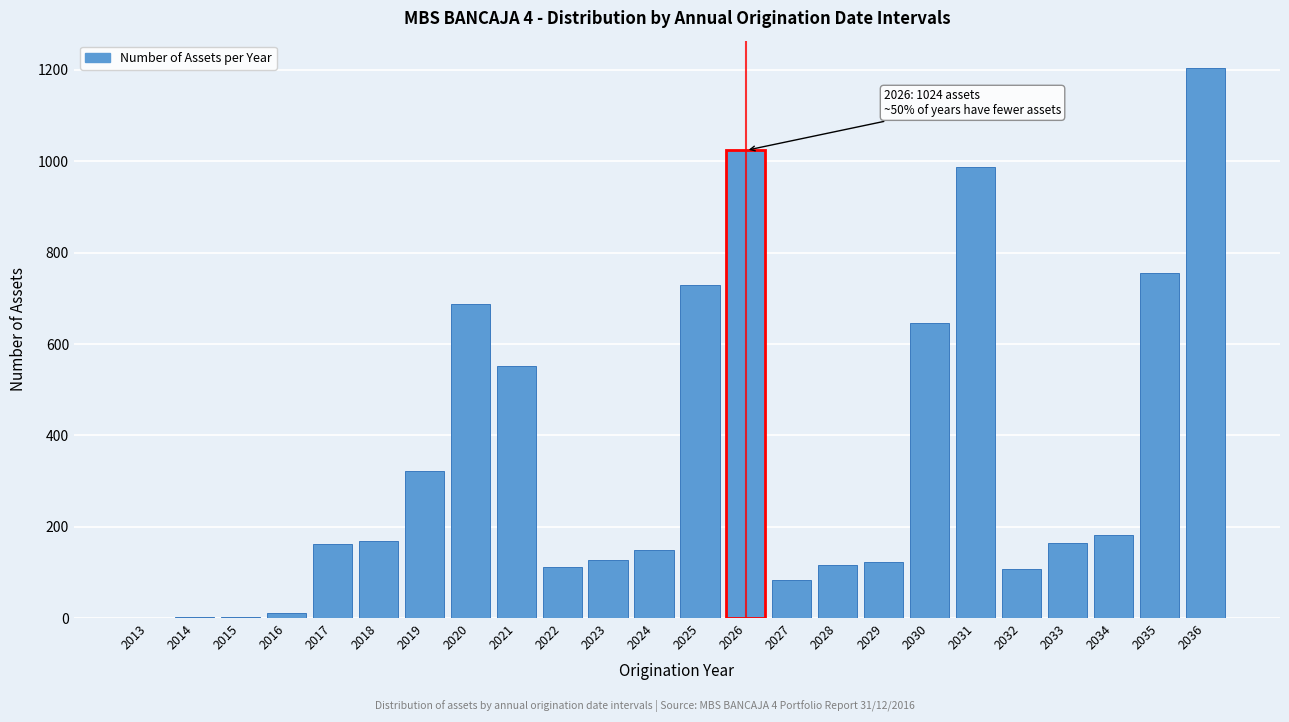

What is the change in value from 2018 to 2026?

+855